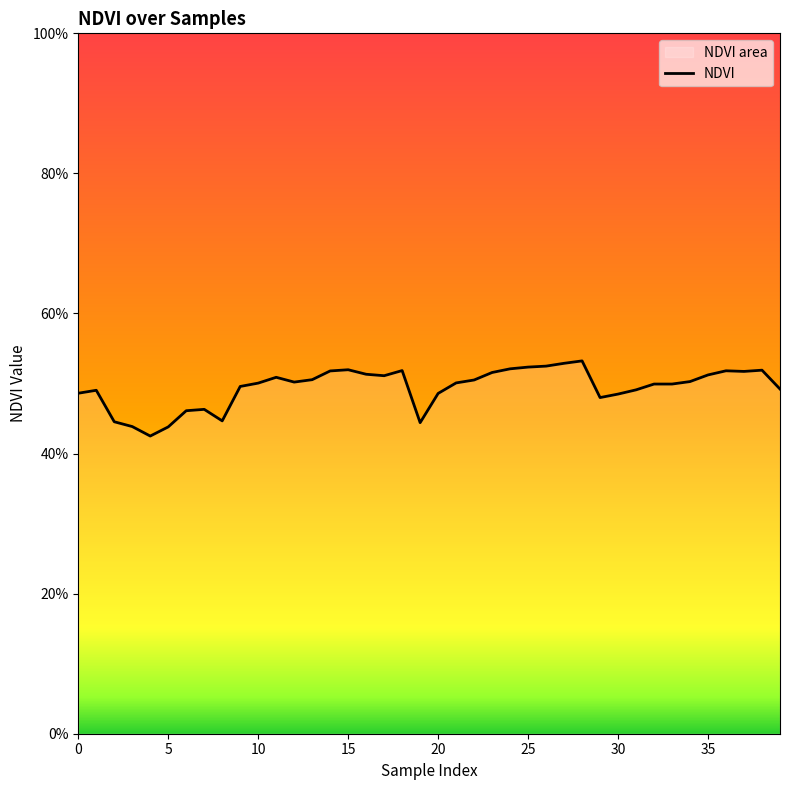

Count the number of categories in the chart.

40